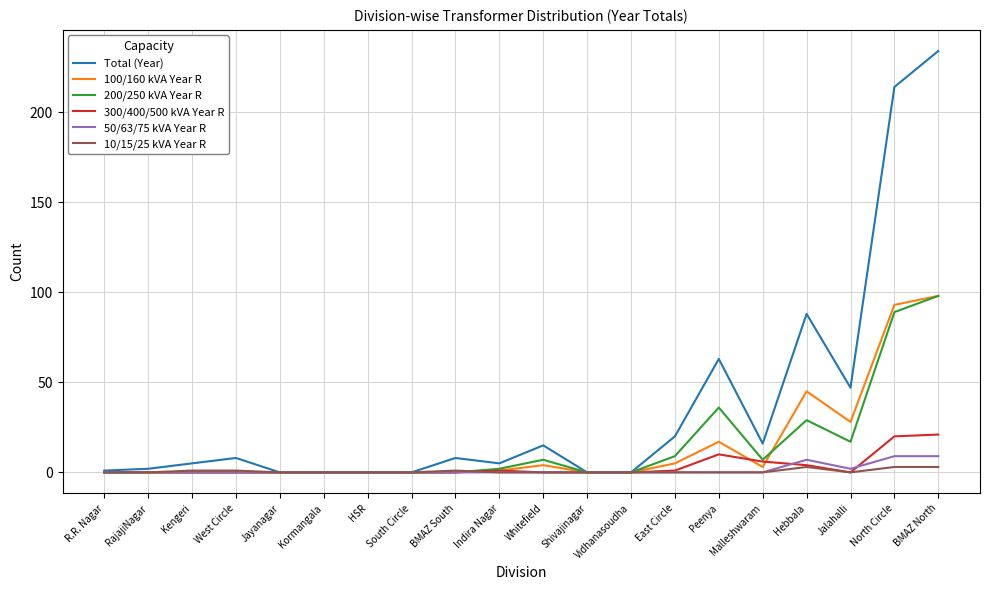

The value of 100/160 kVA Year R at West Circle is 68. True or false?

False